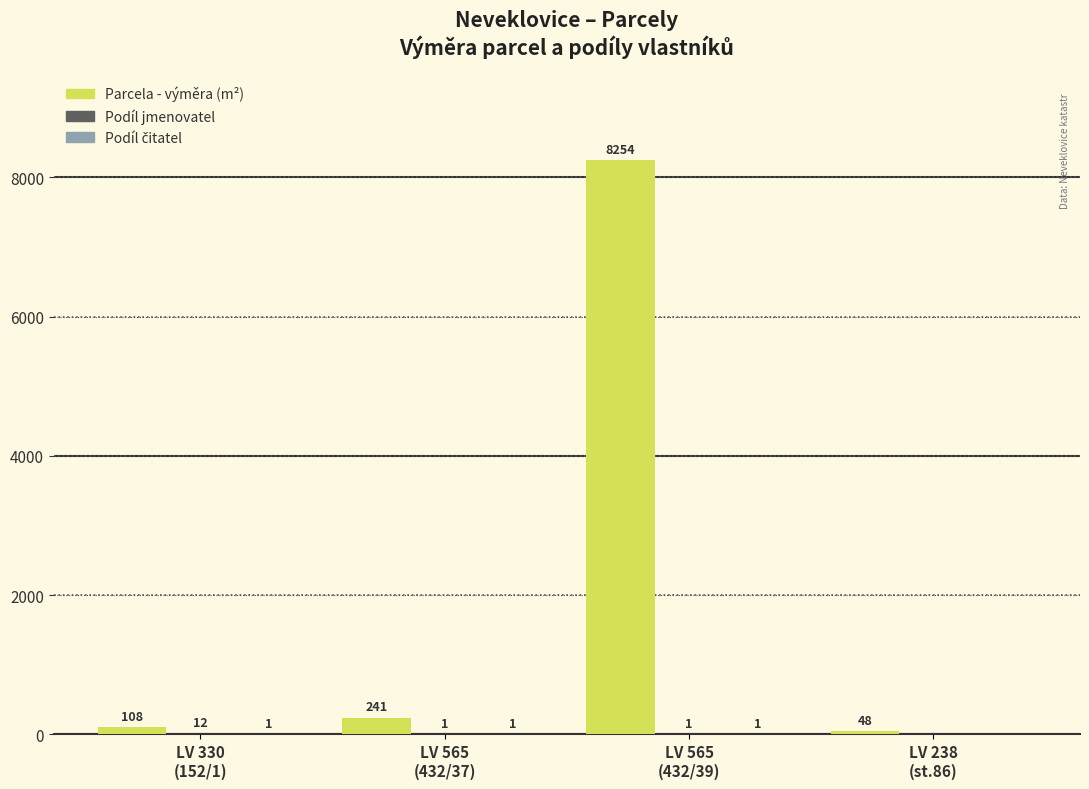

What is the maximum value shown in the chart?

8254